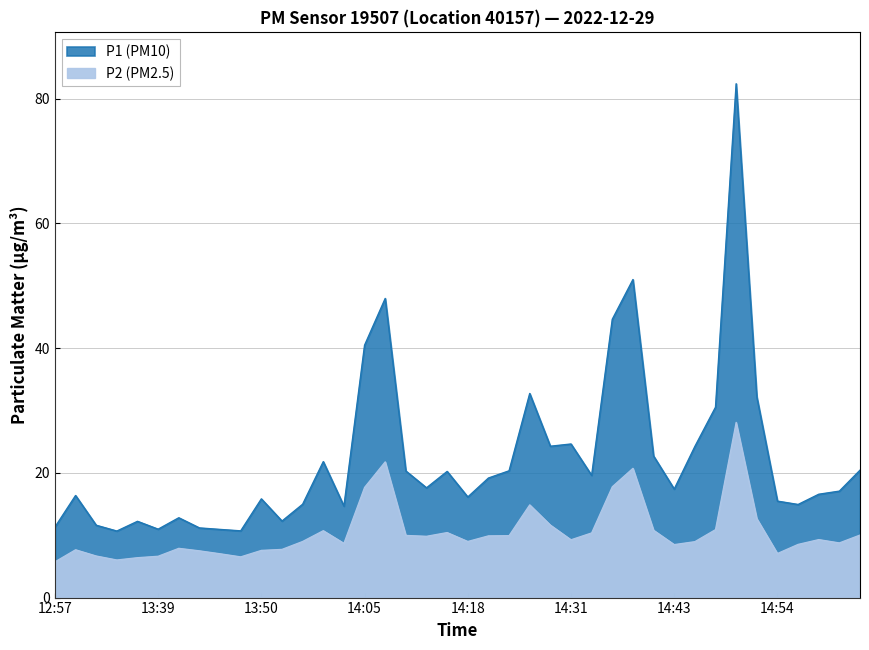

Which series has the largest total across all categories?

P1